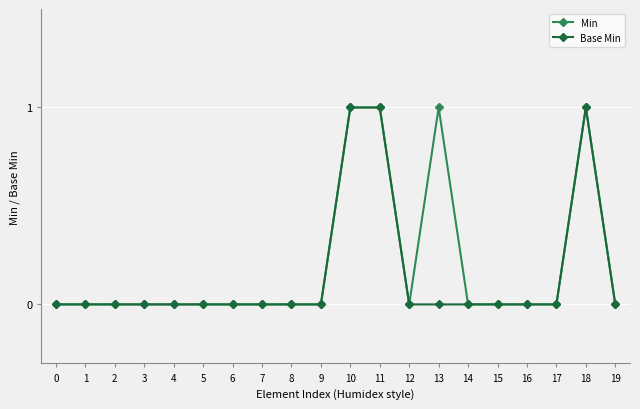

Rank the series at 13 from highest to lowest value.

Min, Base Min